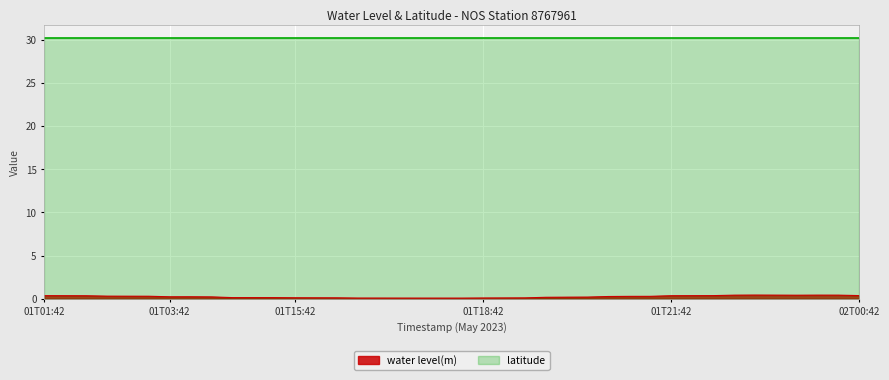

List the labels in order of value, largest first.

01T22:48, 01T23:48, 01T22:54, 01T23:54, 01T22:42, 01T23:42, 02T00:42, 01T21:54, 01T01:42, 01T21:48, 01T01:48, 01T21:42, 01T01:54, 01T02:42, 01T02:48, 01T02:54, 01T20:54, 01T20:48, 01T20:42, 01T03:48, 01T03:42, 01T03:54, 01T19:54, 01T19:48, 01T19:42, 01T05:42, 01T05:48, 01T05:54, 01T15:42, 01T15:48, 01T15:54, 01T18:54, 01T18:48, 01T18:42, 01T16:42, 01T16:48, 01T16:54, 01T17:42, 01T17:48, 01T17:54